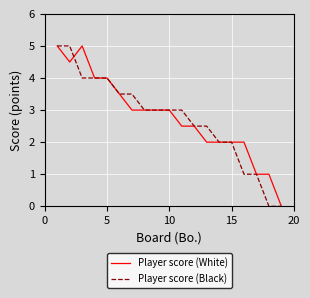

What is the maximum value for Player score (White)?

5.0